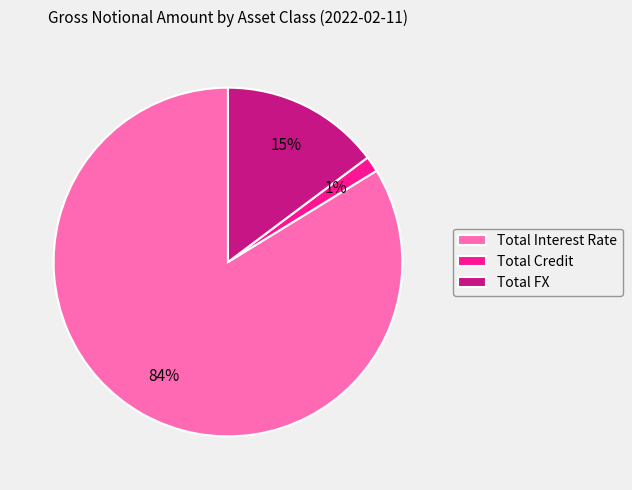

Which category has the smallest portion of the pie?

Total Credit